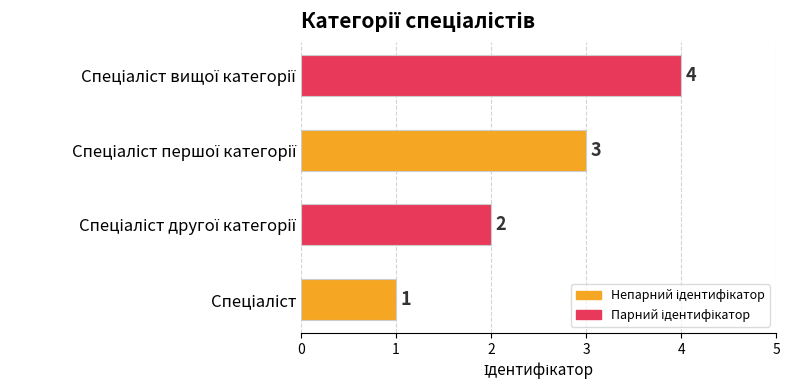

How many data points does each series have?

4